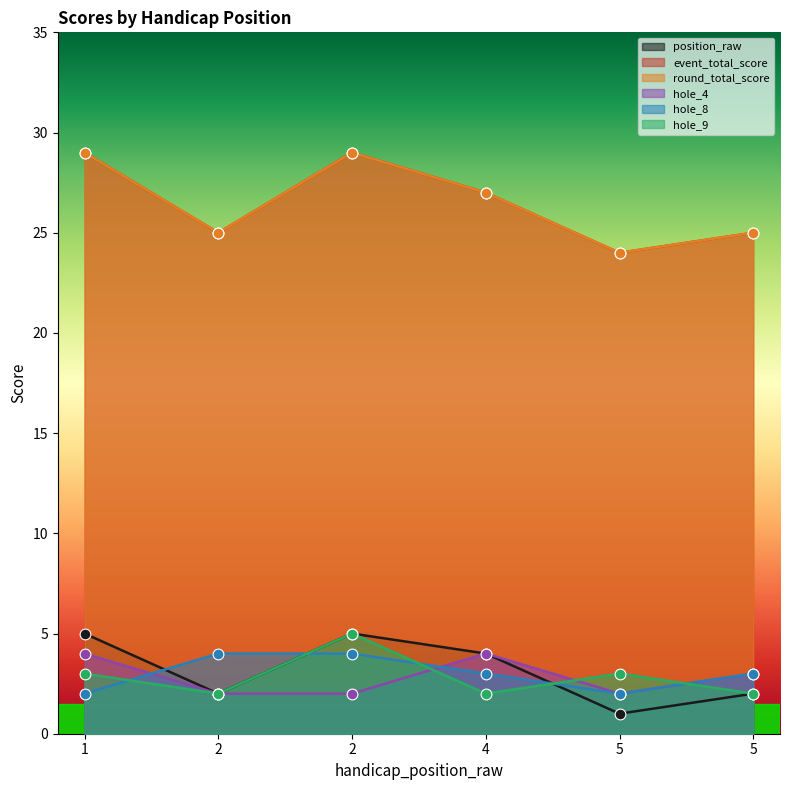

Which series has the largest total across all categories?

event_total_score